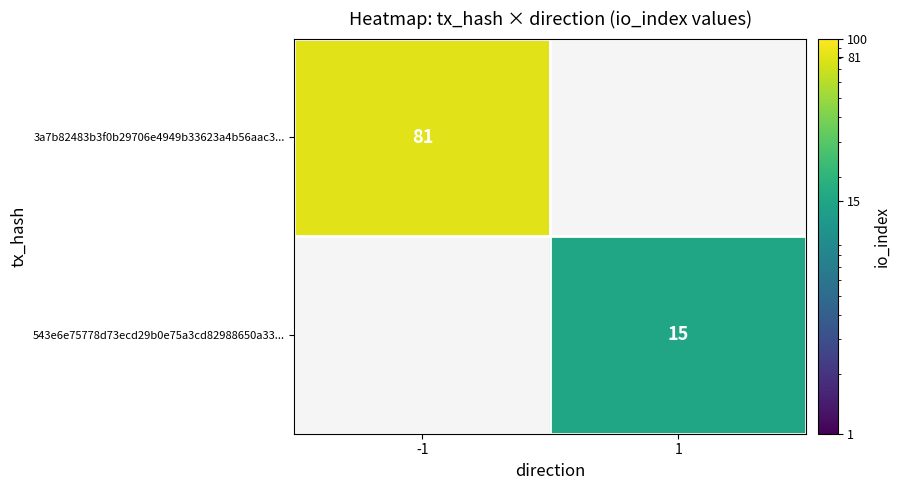

The value of 3a7b82483b3f0b29706e4949b33623a4b56aac3... at -1 is 44. True or false?

False